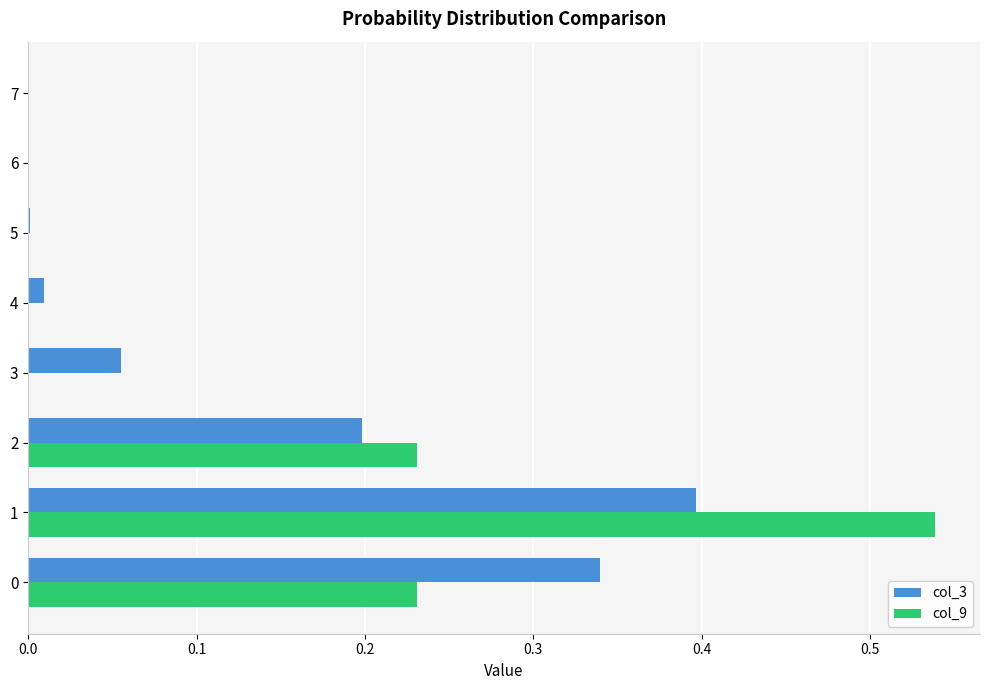

What is the total value across all series at 0?

0.6